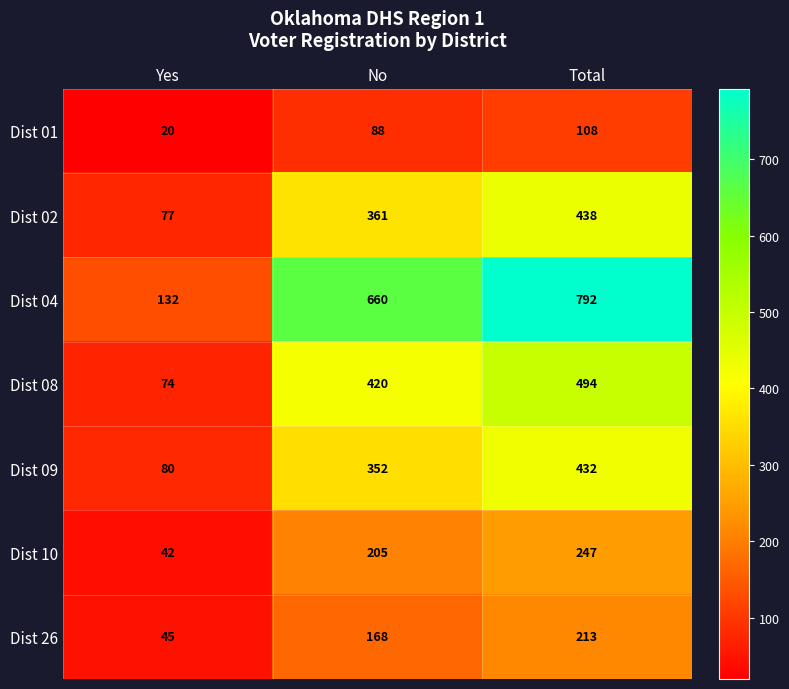

Which label corresponds to the smallest value in the chart?

Yes